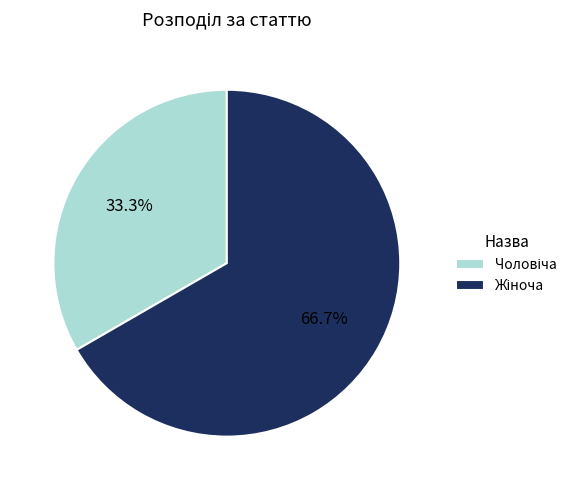

Is there any slice that represents more than half of the pie?

Yes